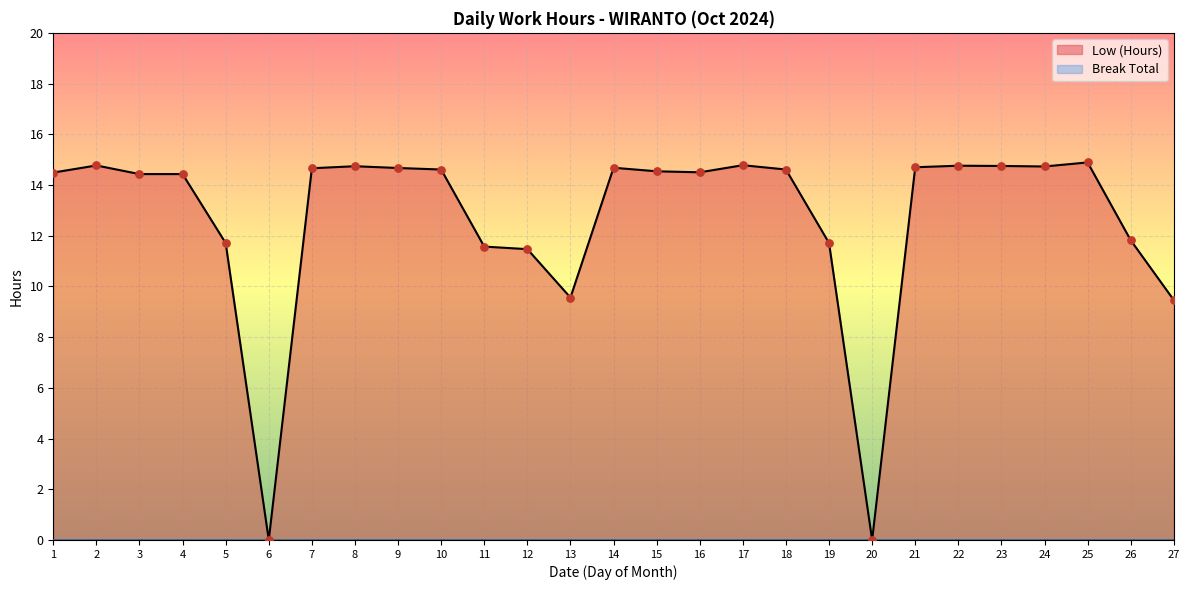

Between 4 and 14, which is larger?

14